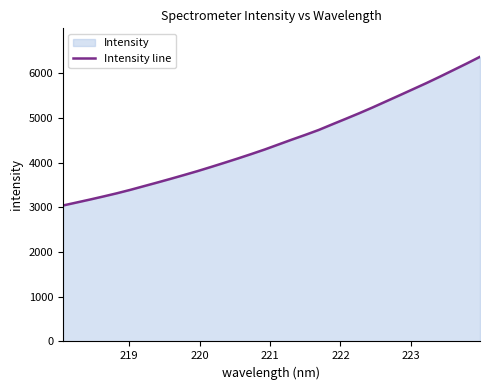

What is the sum of all values?

143160.9